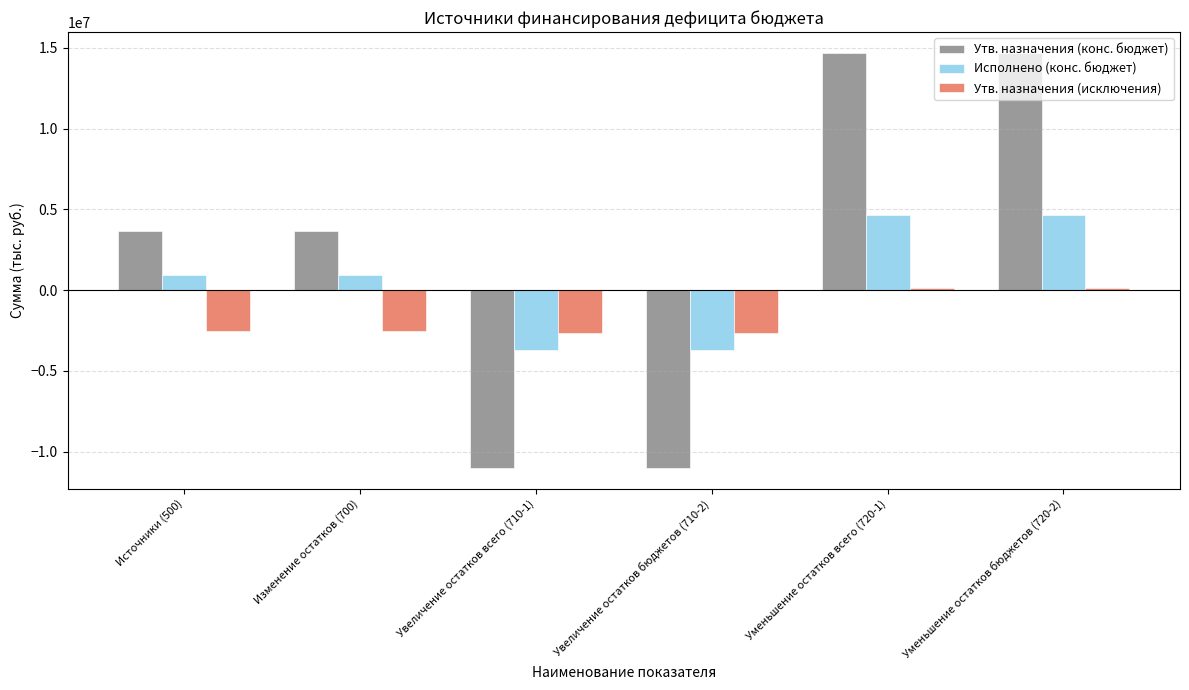

What is the difference between the second highest and second lowest values in the Исполнено (конс. бюджет) series?

8408216.4